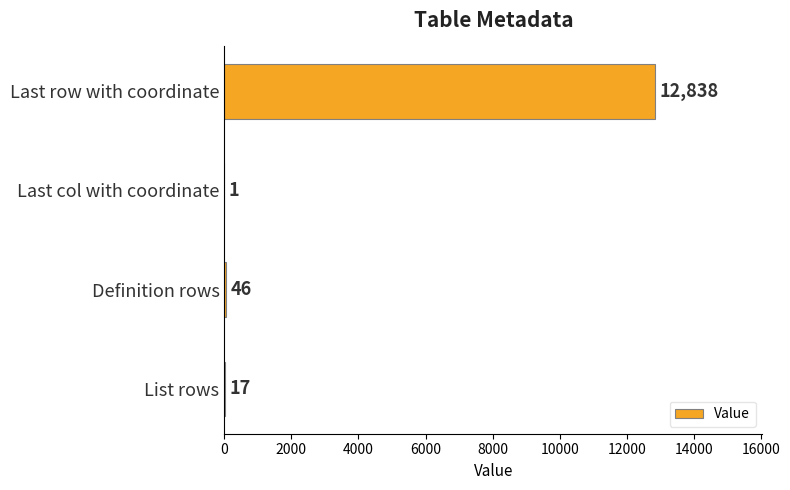

Count the number of data series in this chart.

1